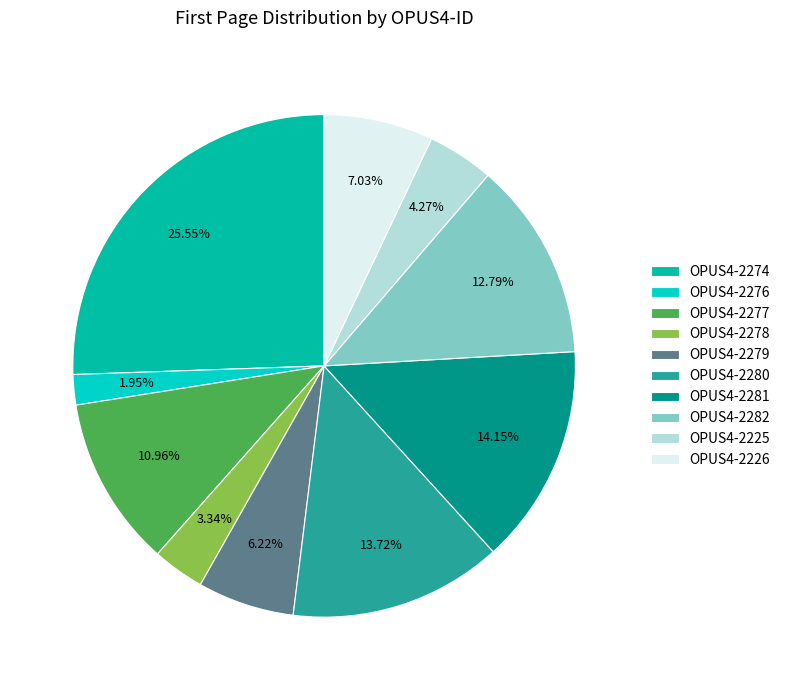

The OPUS4-2226 slice represents 1% of the pie. True or false?

False